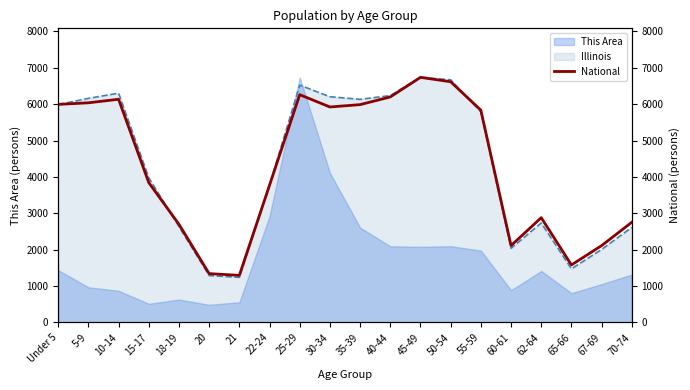

Is the value of This Area at 40-44 greater than the value of Illinois at 20?

Yes